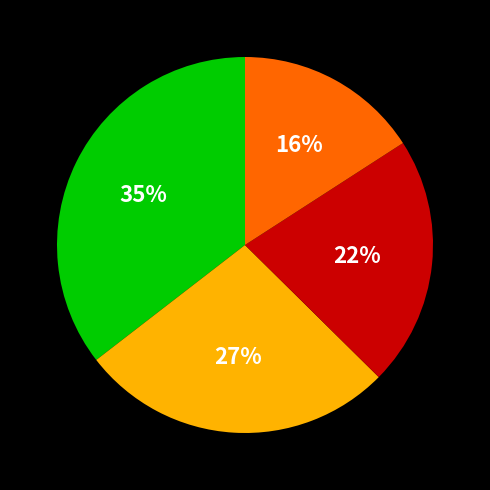

Is there a majority slice in this chart?

No